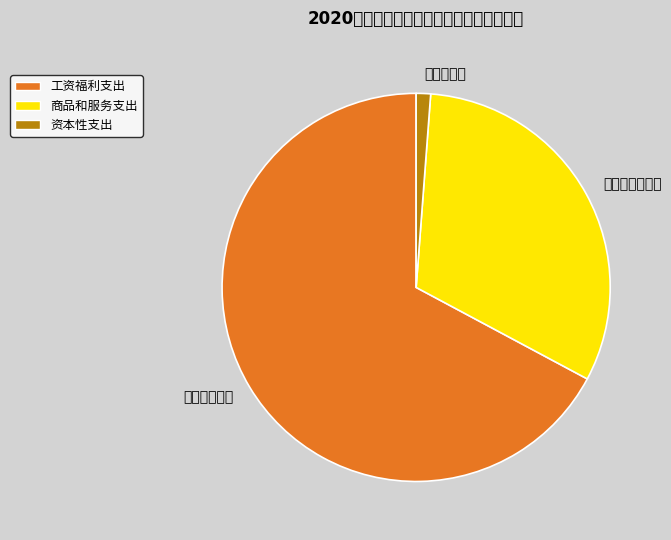

Which slice is the largest?

工资福利支出